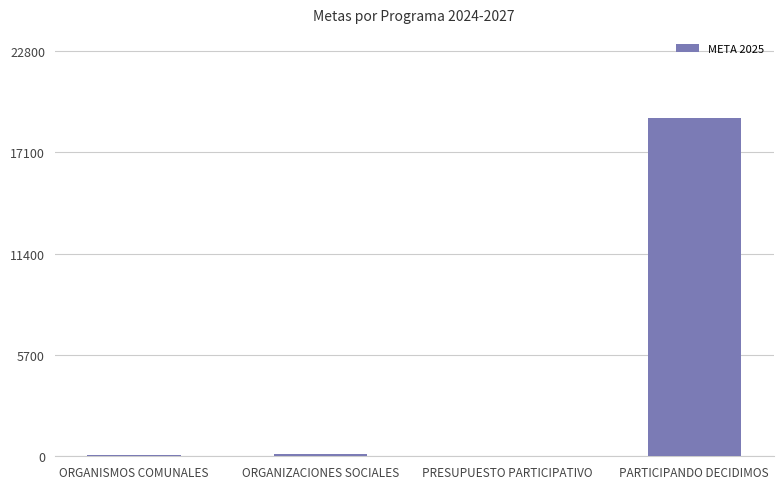

What is the change in value from PRESUPUESTO PARTICIPATIVO to PARTICIPANDO DECIDIMOS?

+19000